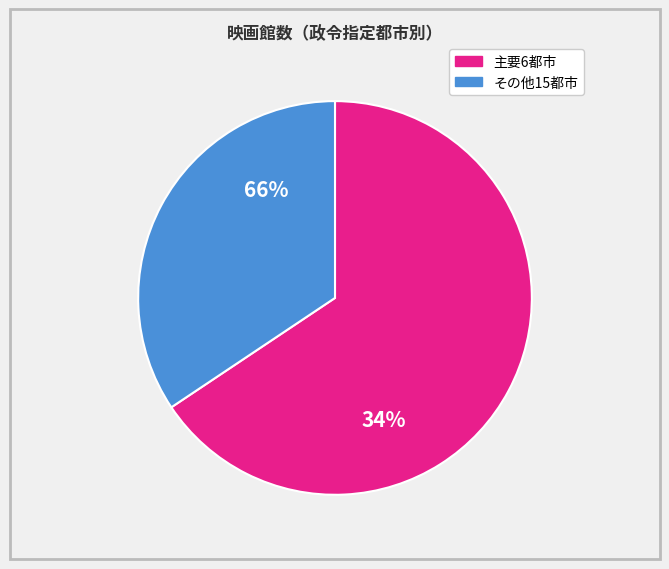

The 仙台市 slice represents 10% of the pie. True or false?

False